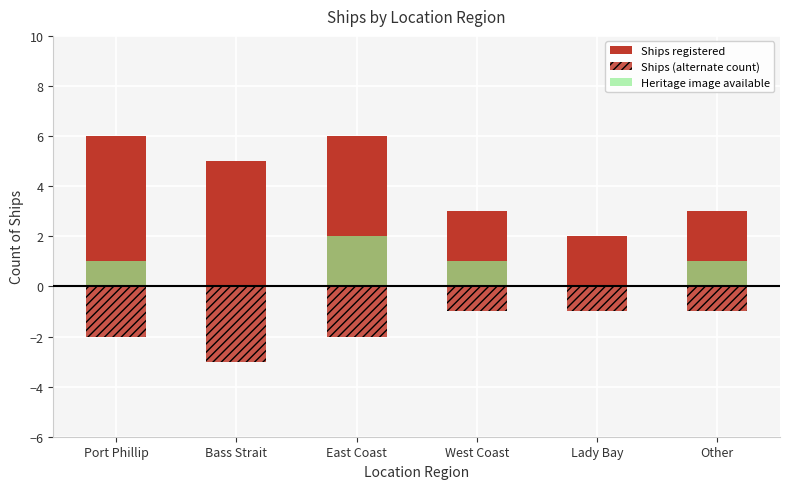

What is the label of the 3rd bar from the right?

West Coast